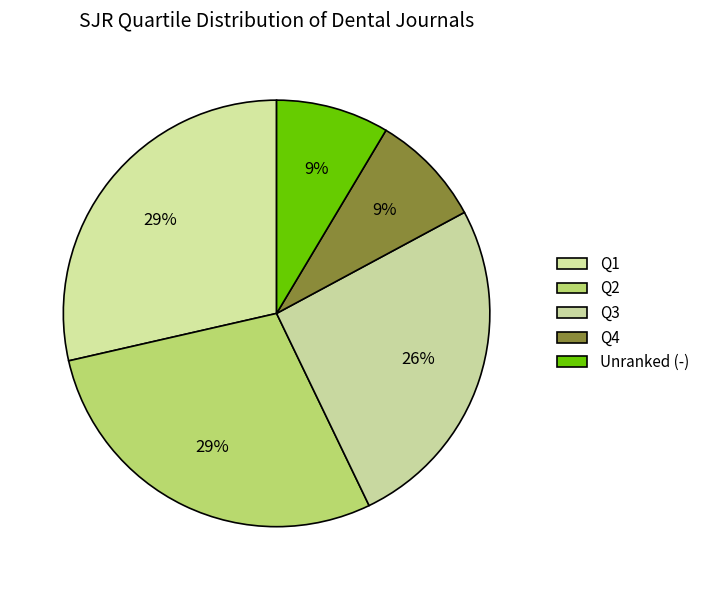

How many segments does this pie chart have?

5